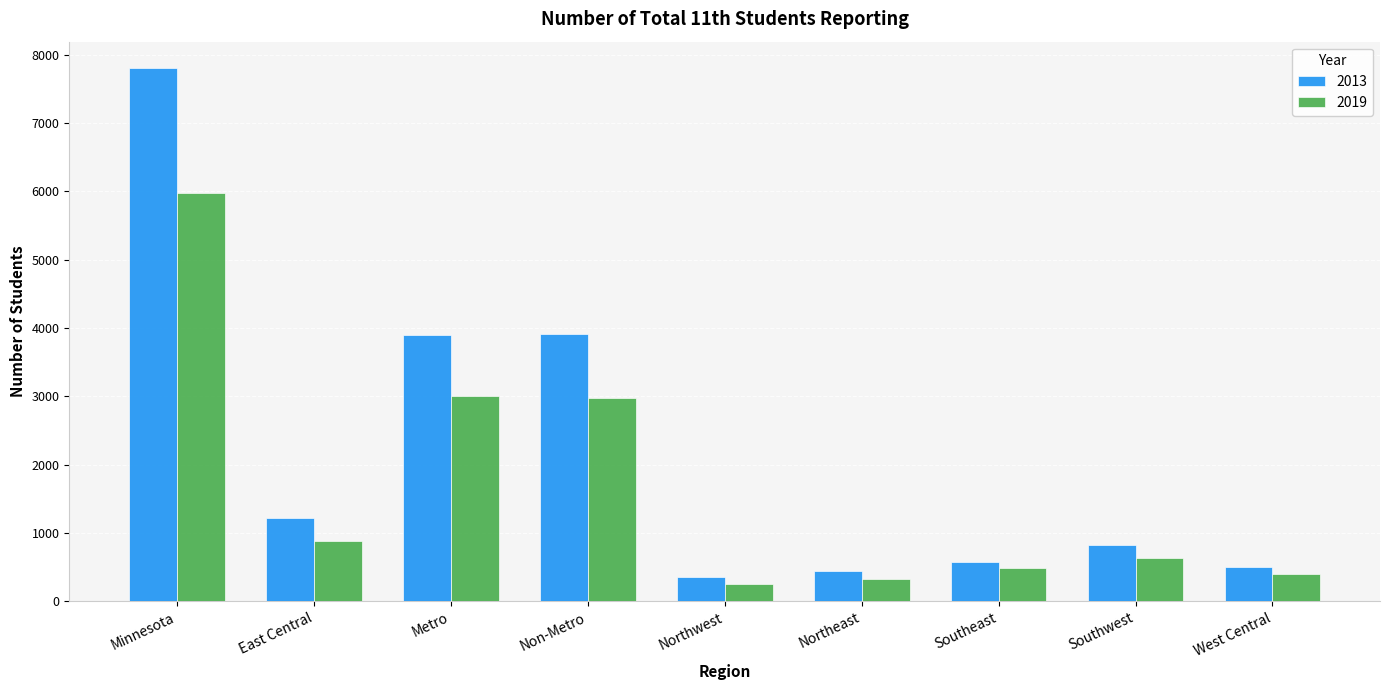

What is the difference between the highest and lowest values at Southeast?

84